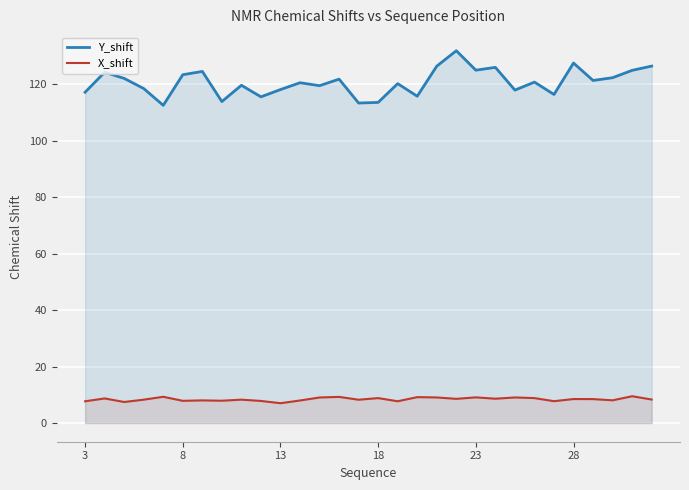

What is the difference between the highest and lowest values at 8?

115.6